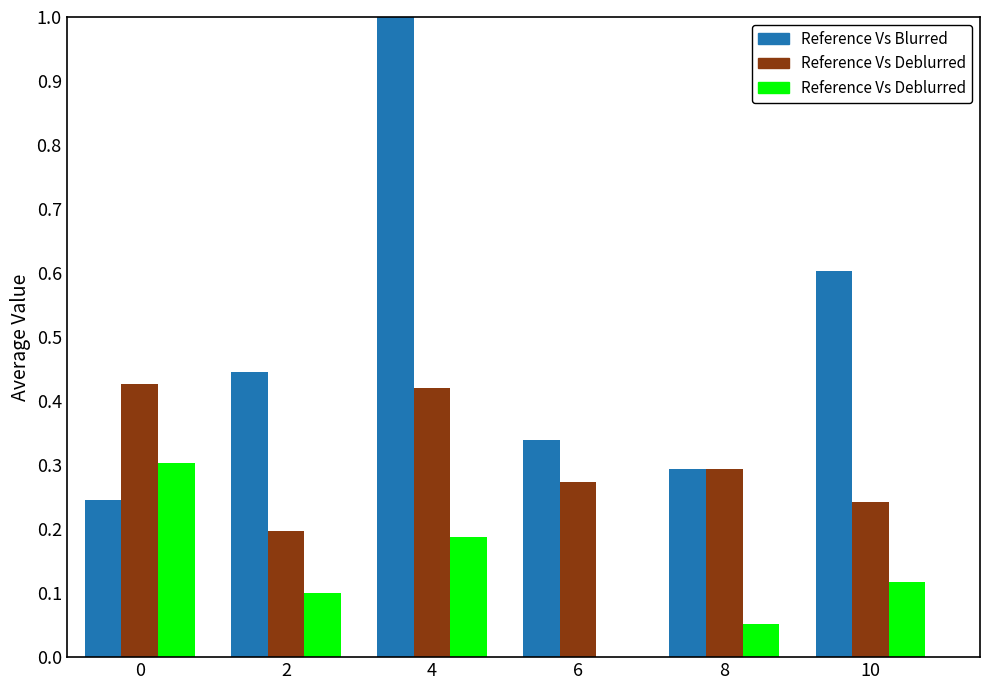

Which series has the largest total across all categories?

Reference Vs Blurred